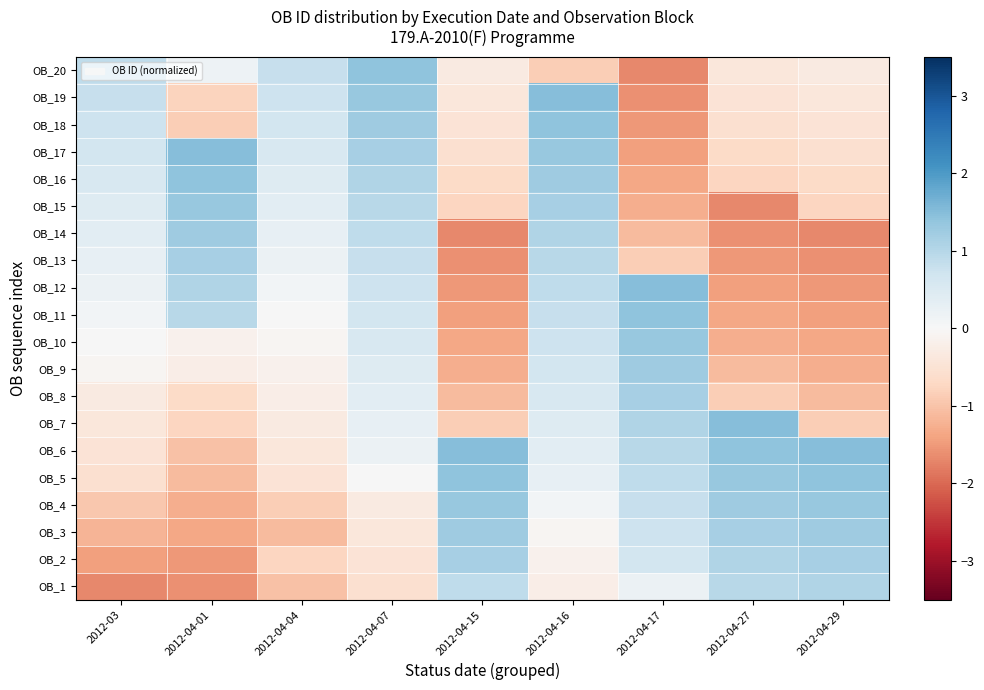

At how many categories does at least one series exceed 0?

9